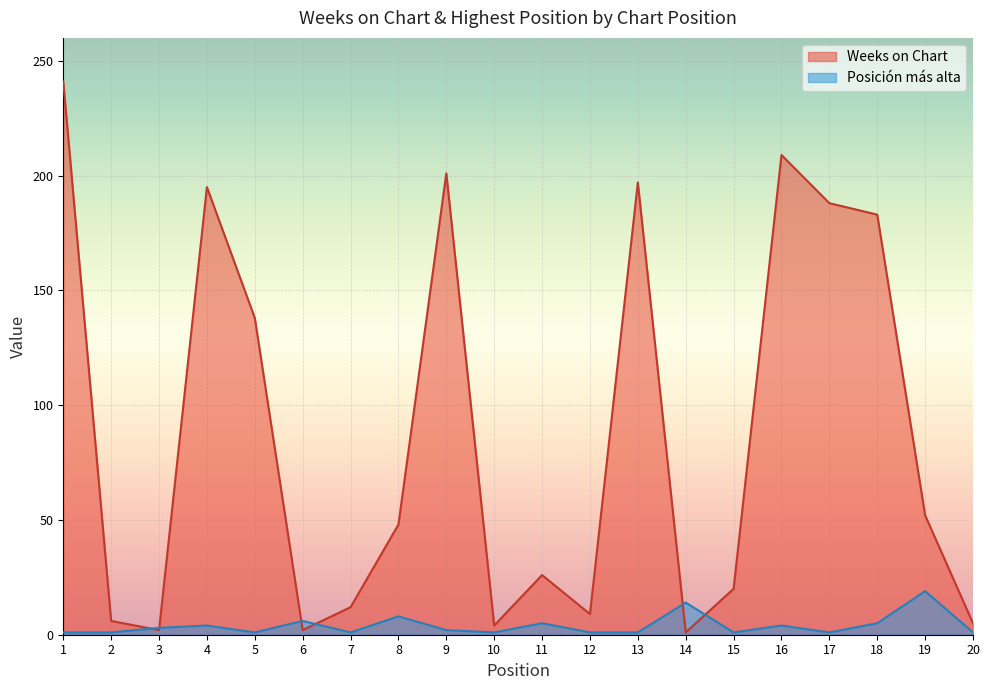

What is the smallest value displayed?

1